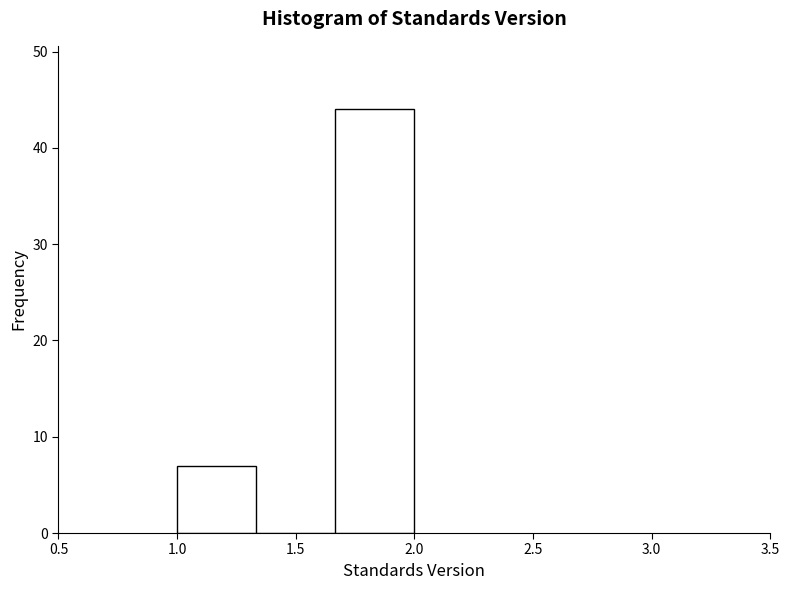

Reading left to right, list every bar in this chart as the range it spans on the x-axis followed by its height. Neither the bar edges nor the heights are printed on the chart, so give them approximately, as read against the axes.

1.00 to 1.35: 7
1.35 to 1.65: 0
1.65 to 2.00: 44